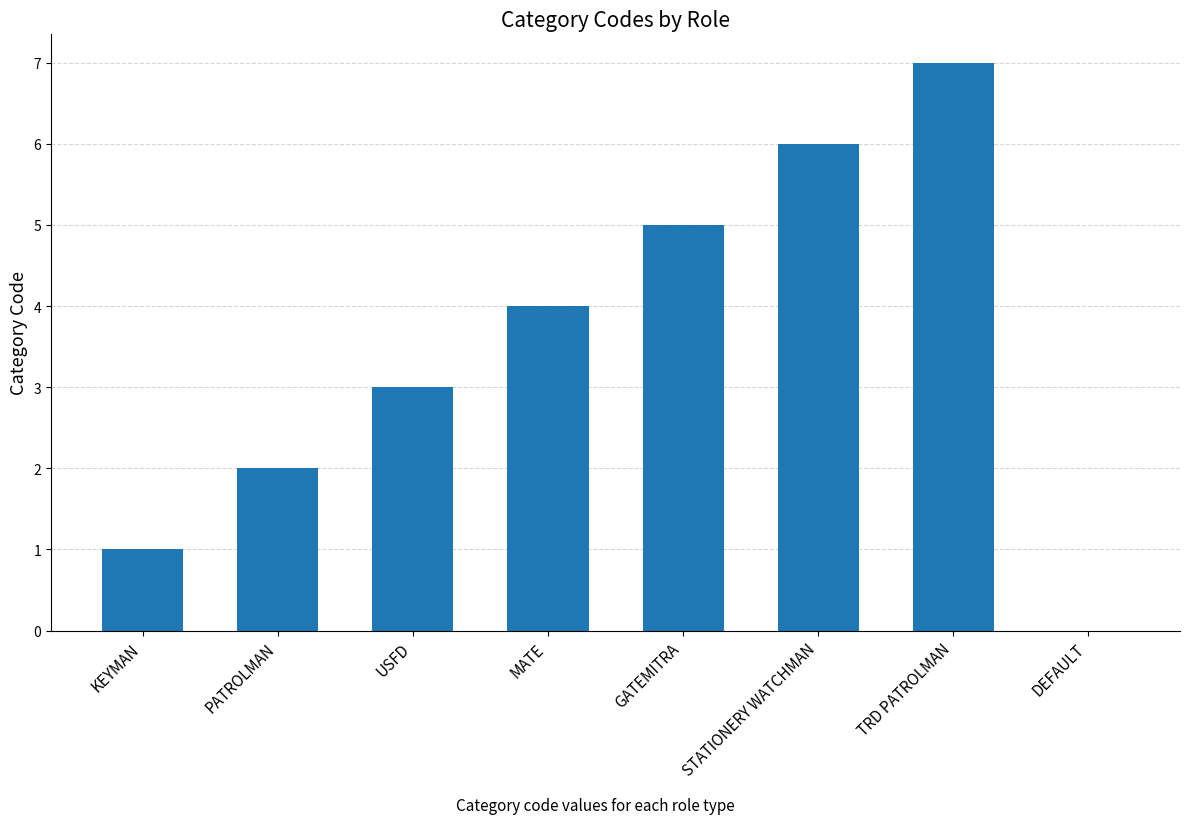

What is the change in value from PATROLMAN to GATEMITRA?

+3